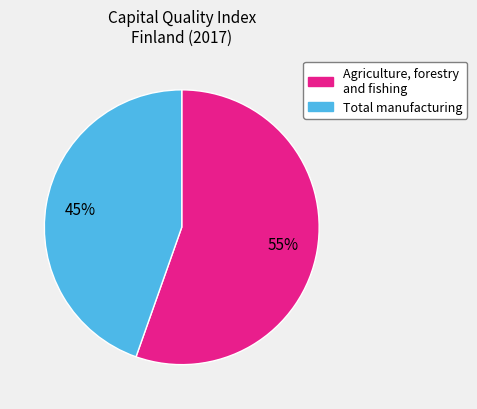

To the nearest percent, what is the average slice percentage?

50%